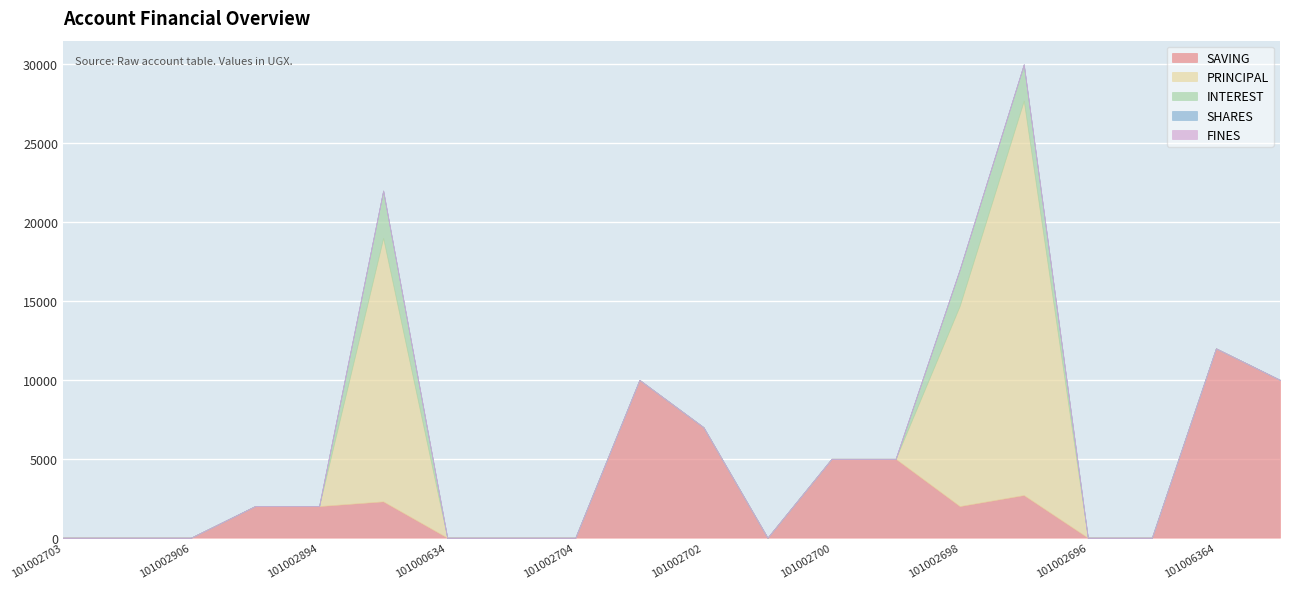

Which category has the lowest value in the SAVING series?

101002703